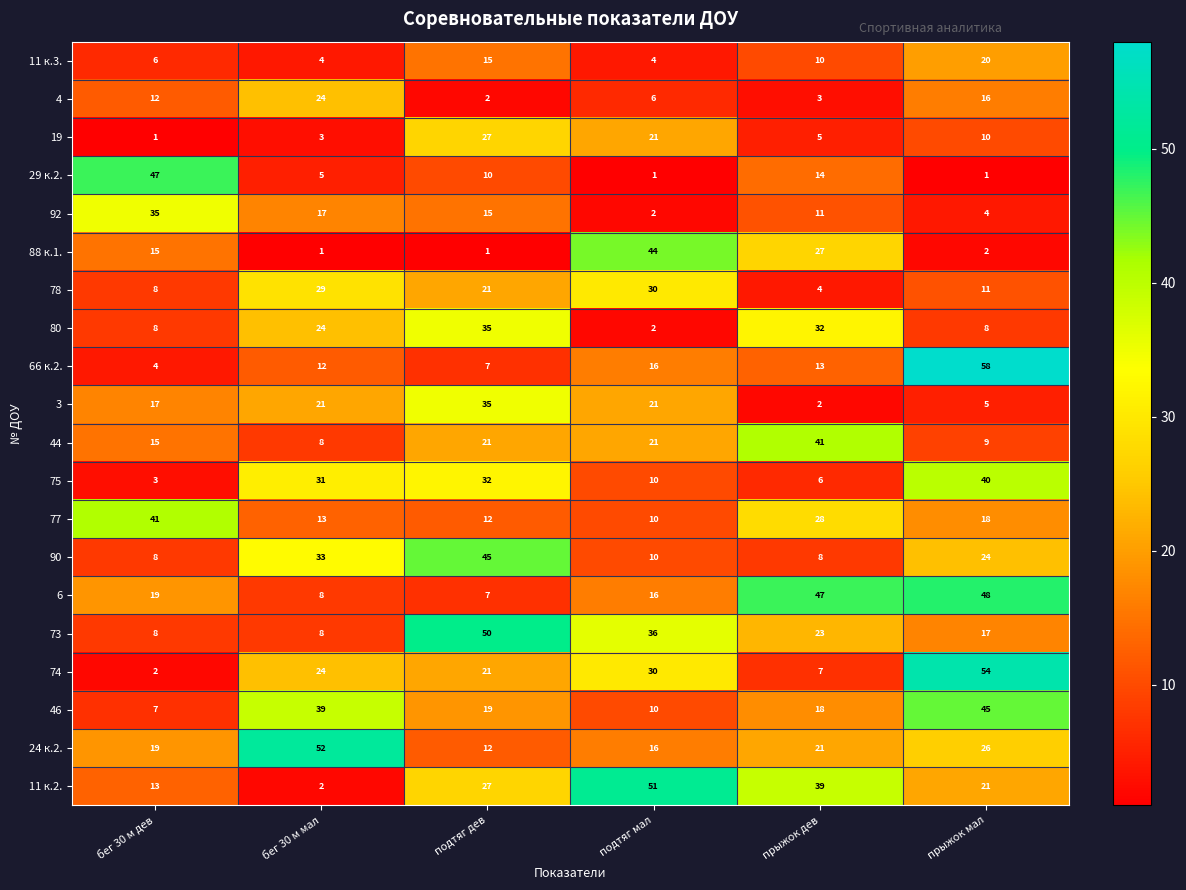

At which label does 24 к.2. reach its peak?

бег 30 м мал